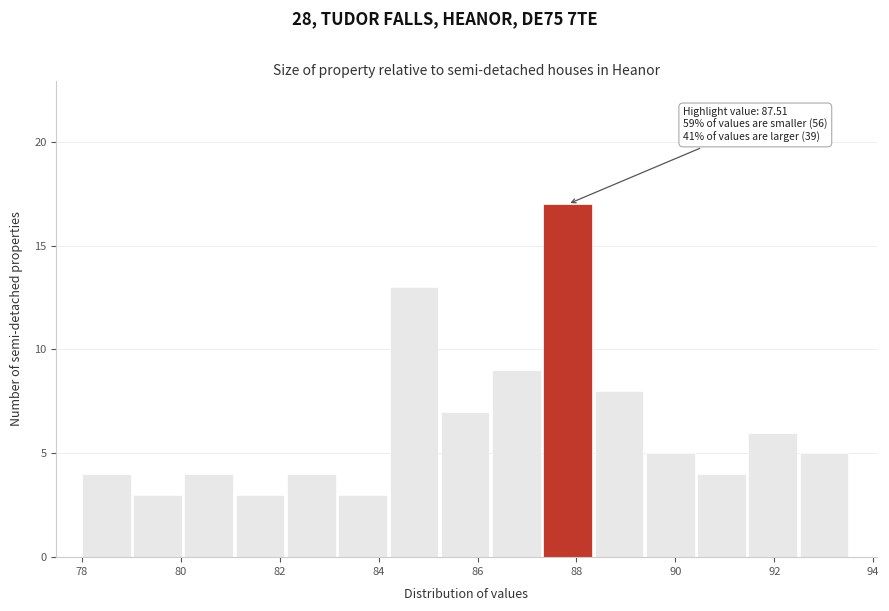

Over which range of the x-axis is the bar tallest?

87.4 to 88.4